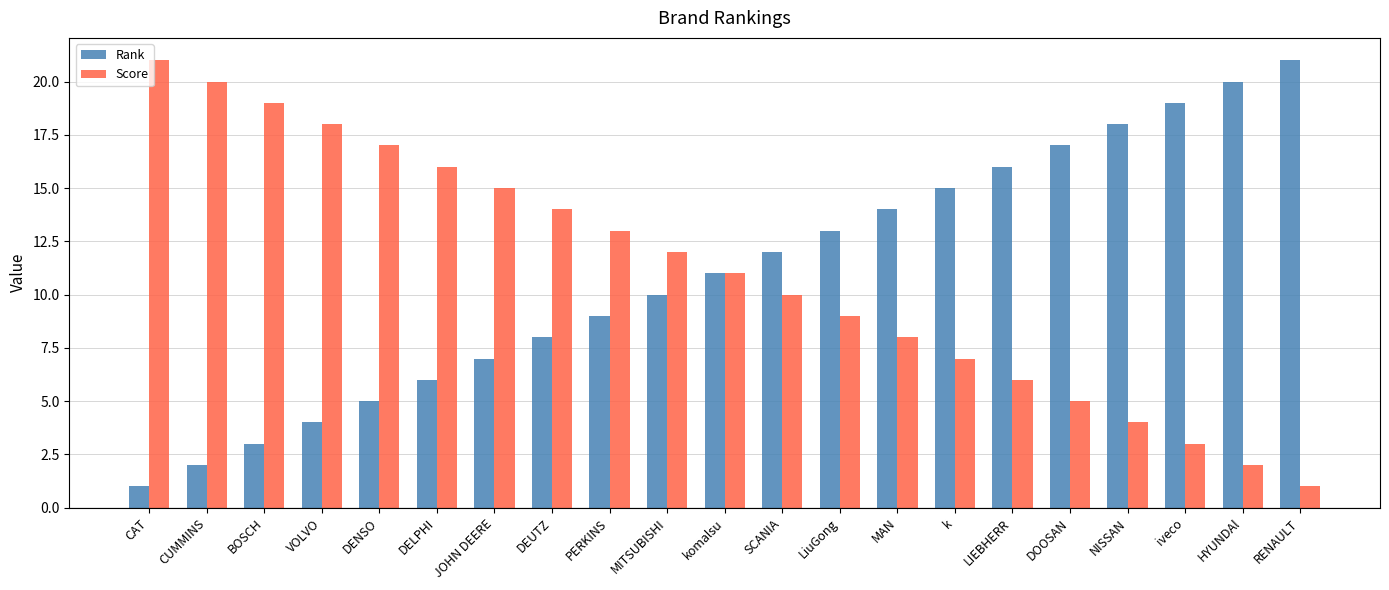

Rank the categories by Score value from highest to lowest.

CAT, CUMMINS, BOSCH, VOLVO, DENSO, DELPHI, JOHN DEERE, DEUTZ, PERKINS, MITSUBISHI, komalsu, SCANIA, LiuGong, MAN, k, LIEBHERR, DOOSAN, NISSAN, iveco, HYUNDAl, RENAULT